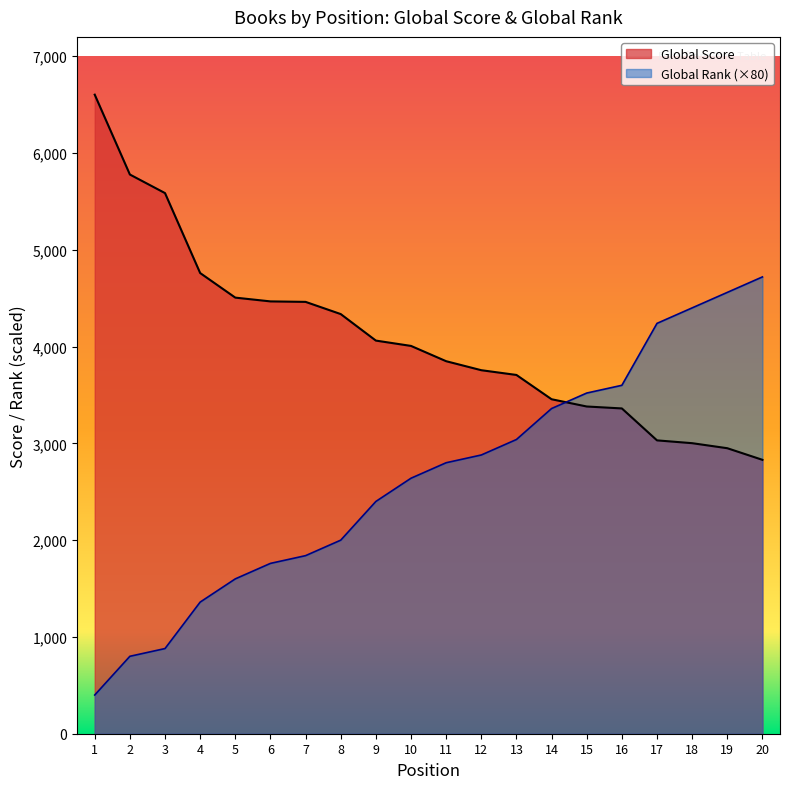

How many lines are shown in the chart?

2